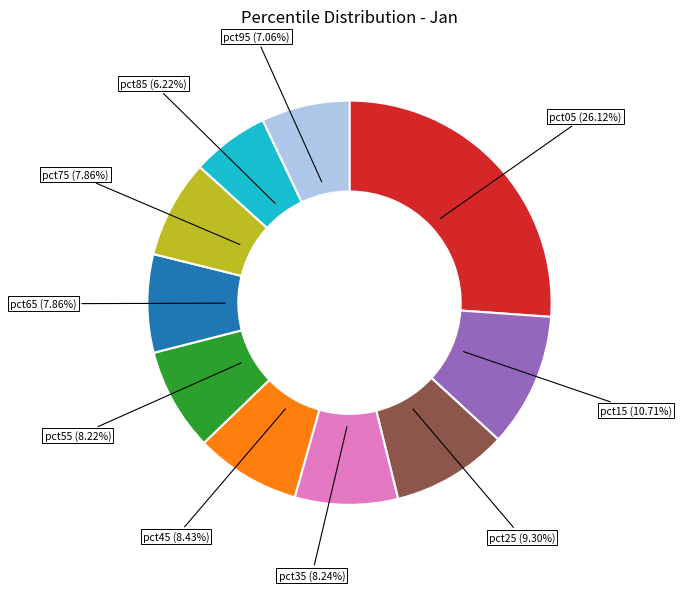

To the nearest percent, what percentage of the pie is pct25?

9%